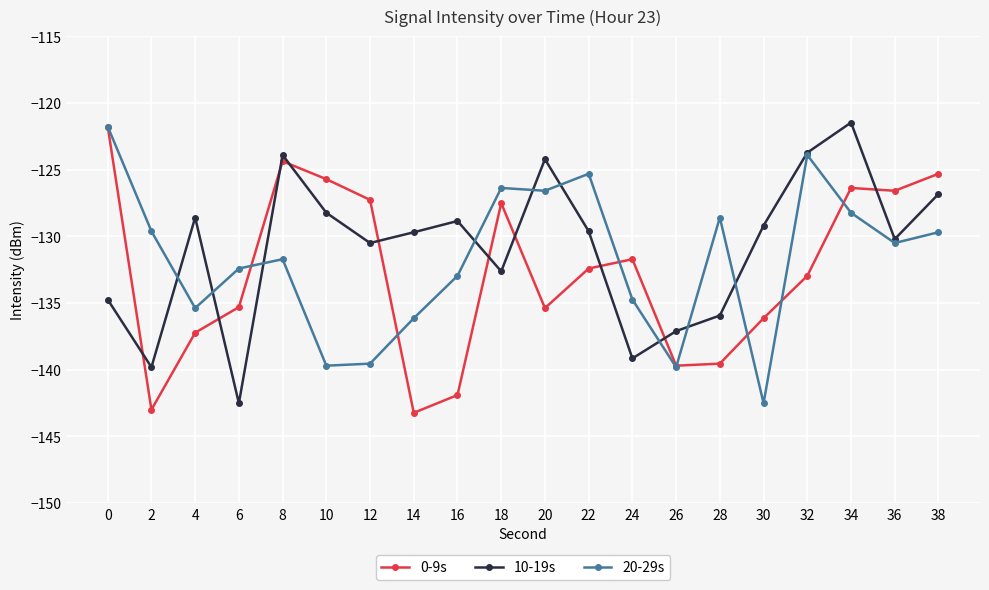

Which category has the highest value in the 10-19s series?

34